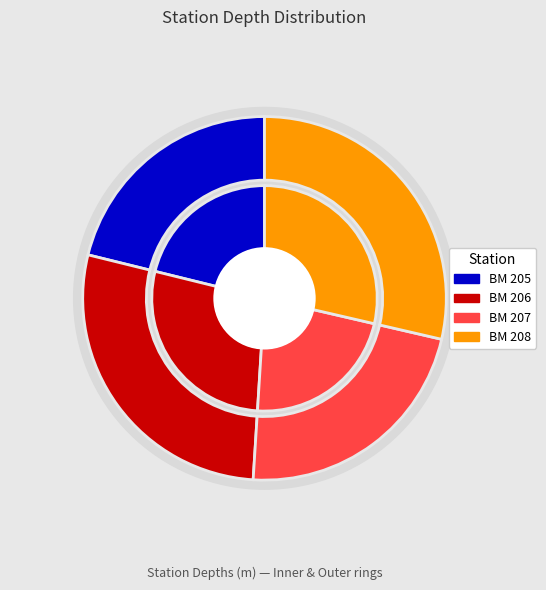

Which has a higher value, BM 206 or BM 205?

BM 206